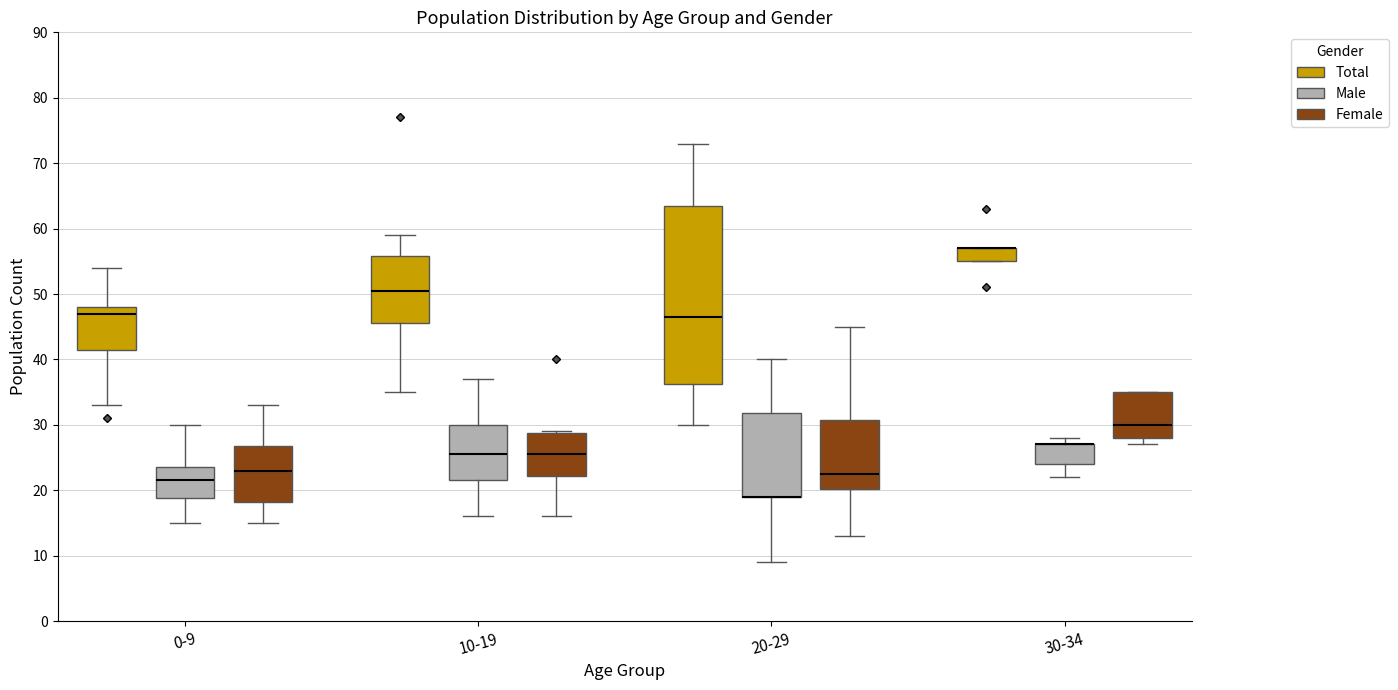

Where is the upper edge of the box for 0-9 (Total) on the y-axis? The values are not printed on the chart, so give them approximately, as read against the axis.

48